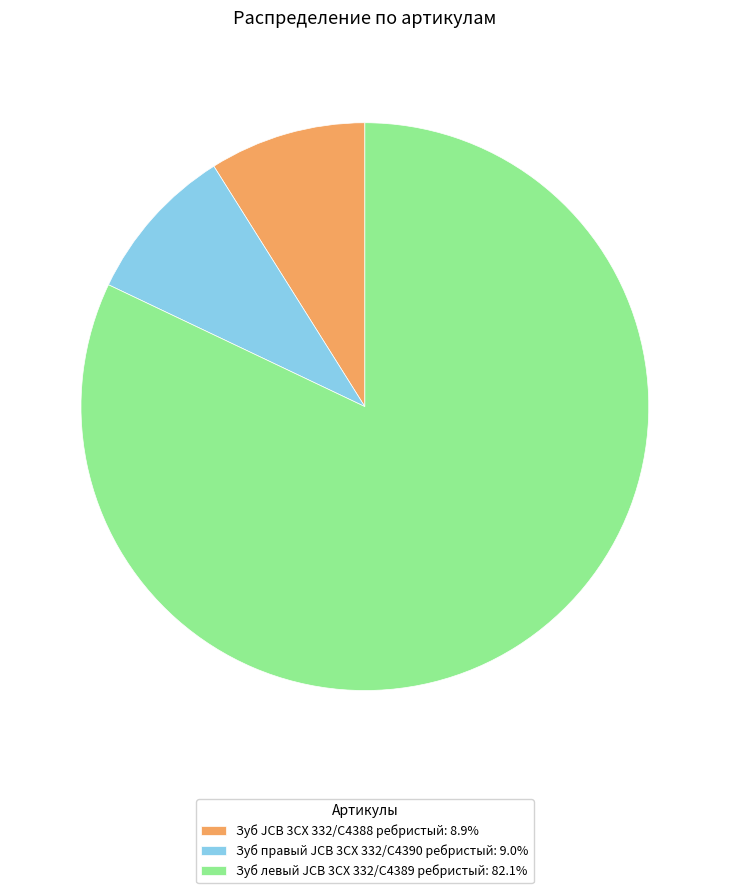

Is the sum of Зуб JCB 3CX 332/C4388 ребристый and Зуб левый JCB 3CX 332/C4389 ребристый greater than half?

Yes